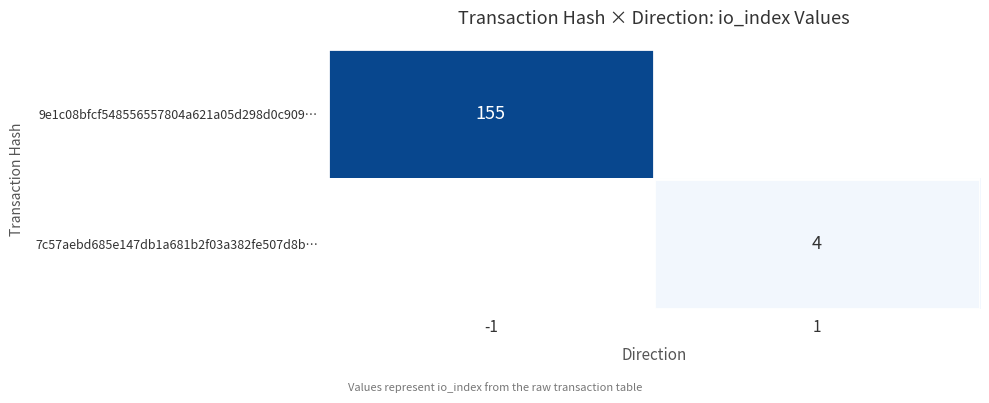

Is the value of 9e1c08bfcf548556557804a621a05d298d0c909… at -1 greater than the value of 7c57aebd685e147db1a681b2f03a382fe507d8b… at 1?

Yes